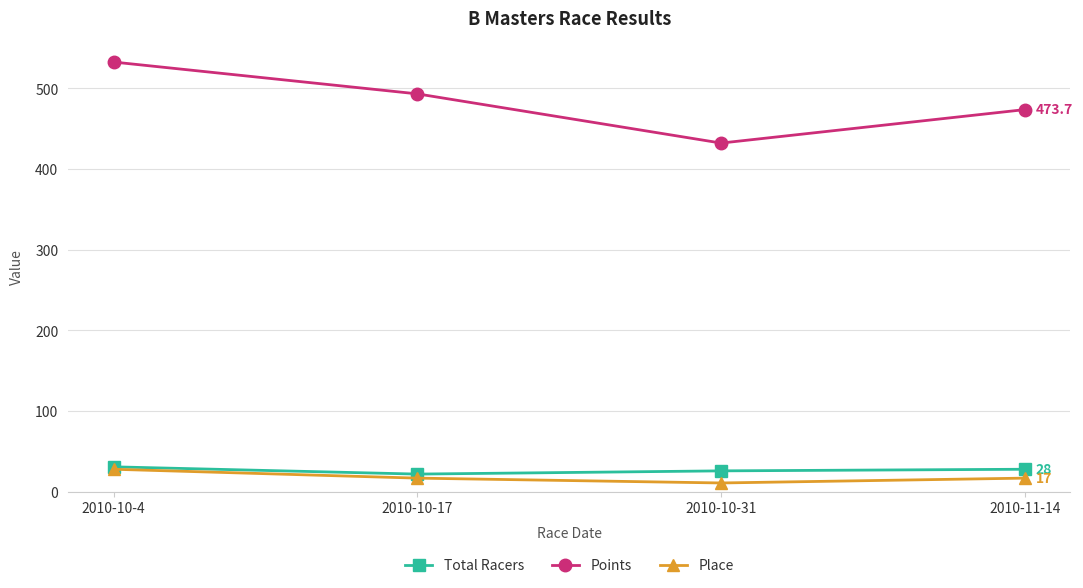

Is the value of Place at 2010-10-4 greater than the value of Points at 2010-10-4?

No